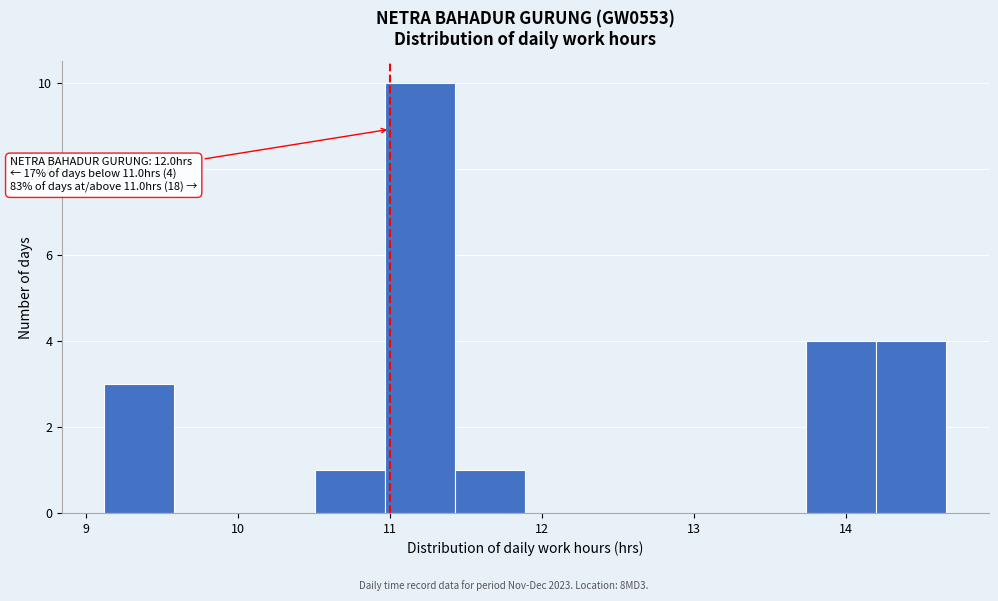

Over which range of the x-axis is the bar tallest?

11.0 to 11.4